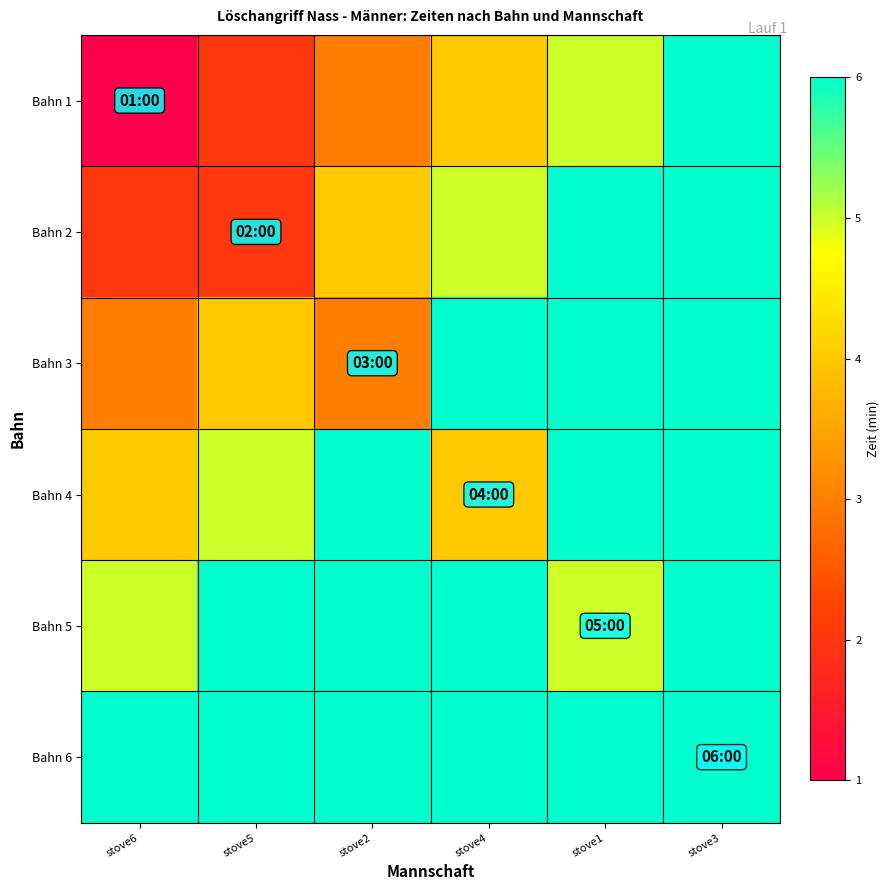

Reading right to left, transcribe all the data shown in this chart.

Bahn 1: stove3=6	stove1=5	stove4=4	stove2=3	stove5=2	stove6=1
Bahn 2: stove3=7	stove1=6	stove4=5	stove2=4	stove5=2	stove6=2
Bahn 3: stove3=8	stove1=7	stove4=6	stove2=3	stove5=4	stove6=3
Bahn 4: stove3=9	stove1=8	stove4=4	stove2=6	stove5=5	stove6=4
Bahn 5: stove3=10	stove1=5	stove4=8	stove2=7	stove5=6	stove6=5
Bahn 6: stove3=6	stove1=10	stove4=9	stove2=8	stove5=7	stove6=6